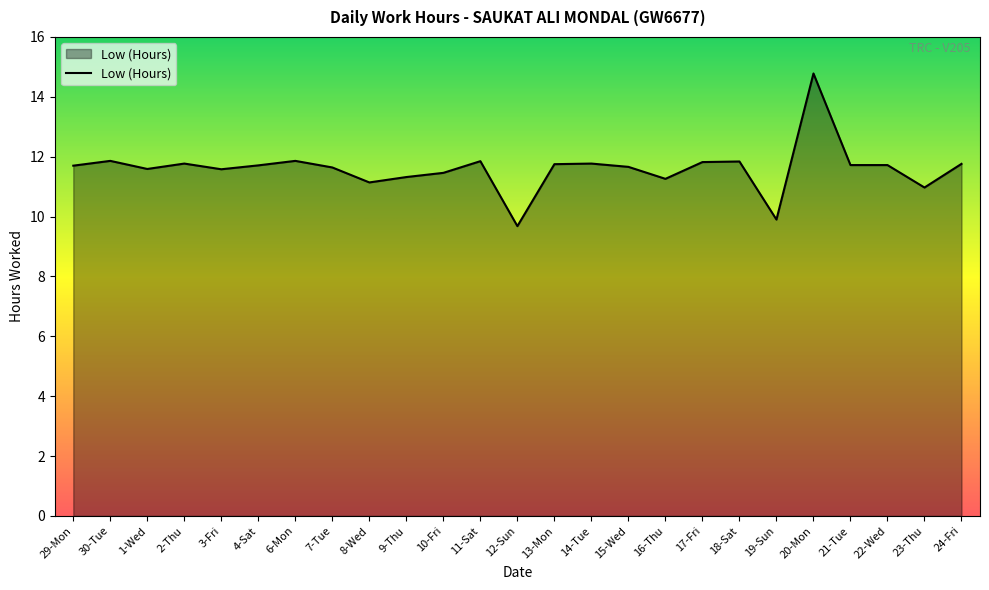

What position from the left is 17-Fri?

18